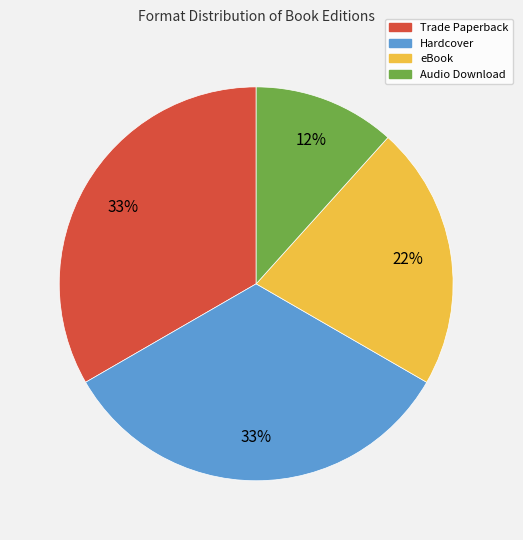

Do Trade Paperback and Audio Download together represent more than half of the pie?

No